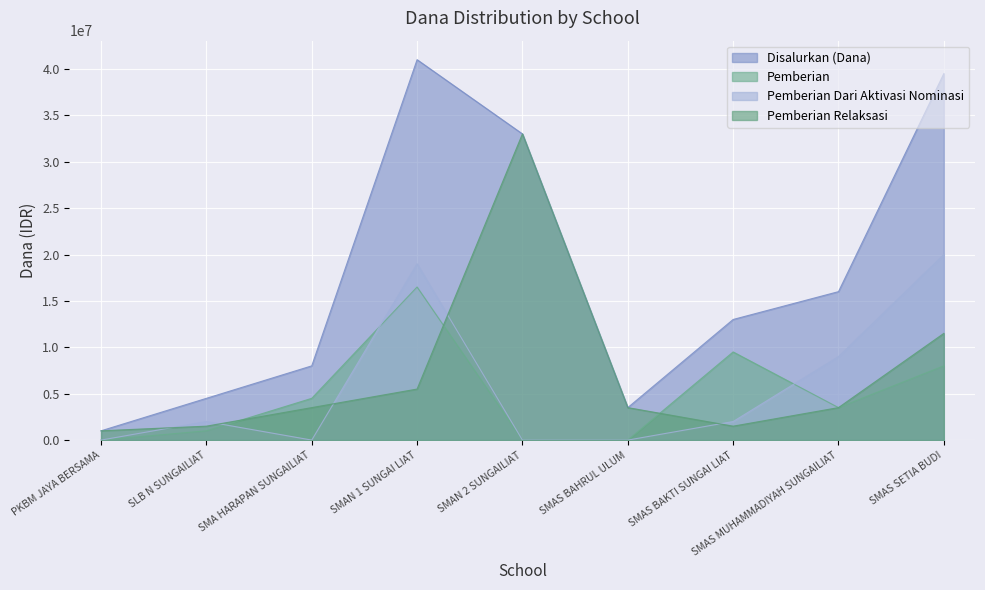

What is the lowest value of the Disalurkan (Dana) series?

1000000